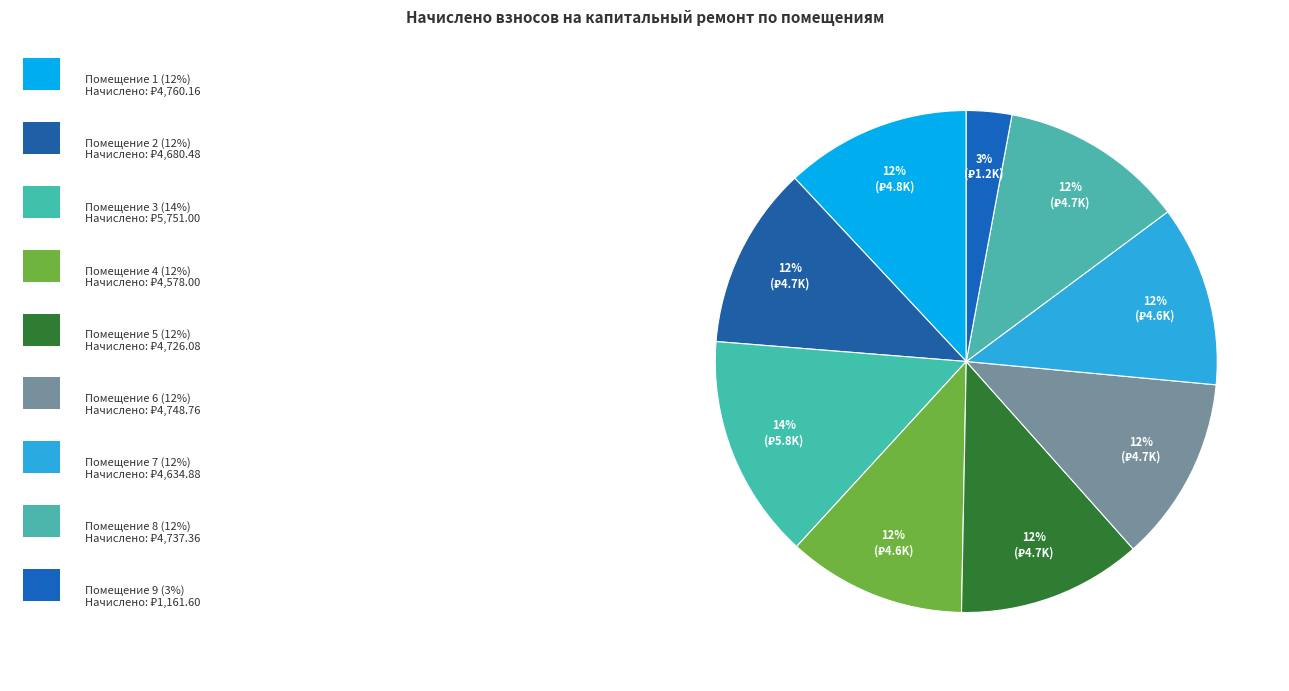

Does any single category account for the majority?

No